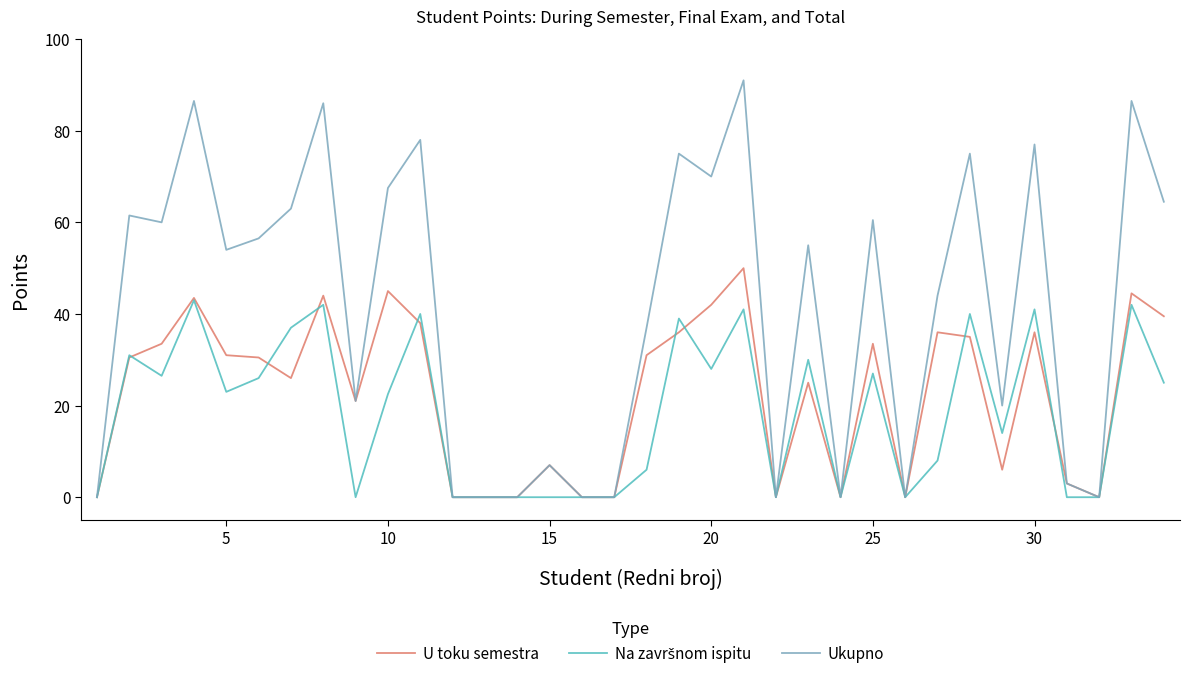

Which series has the largest total across all categories?

Ukupno